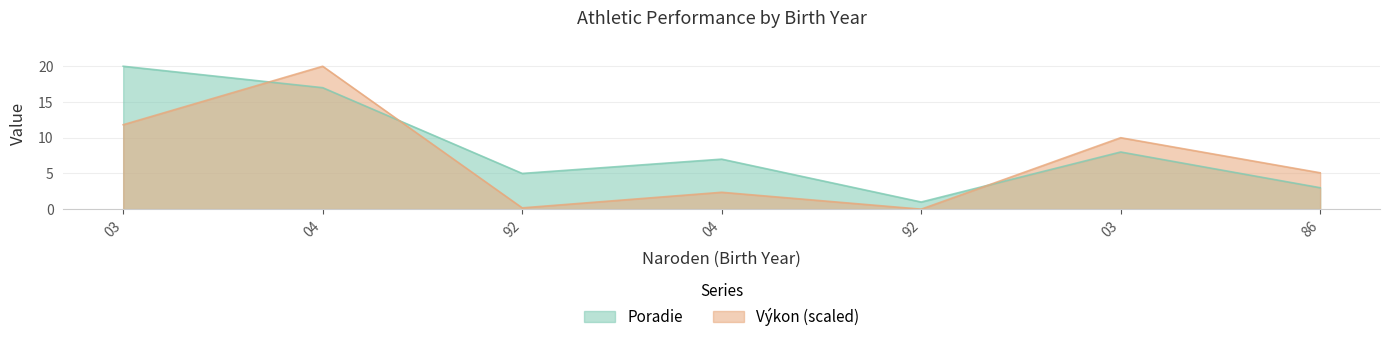

Which category has the lowest value in the Výkon series?

92